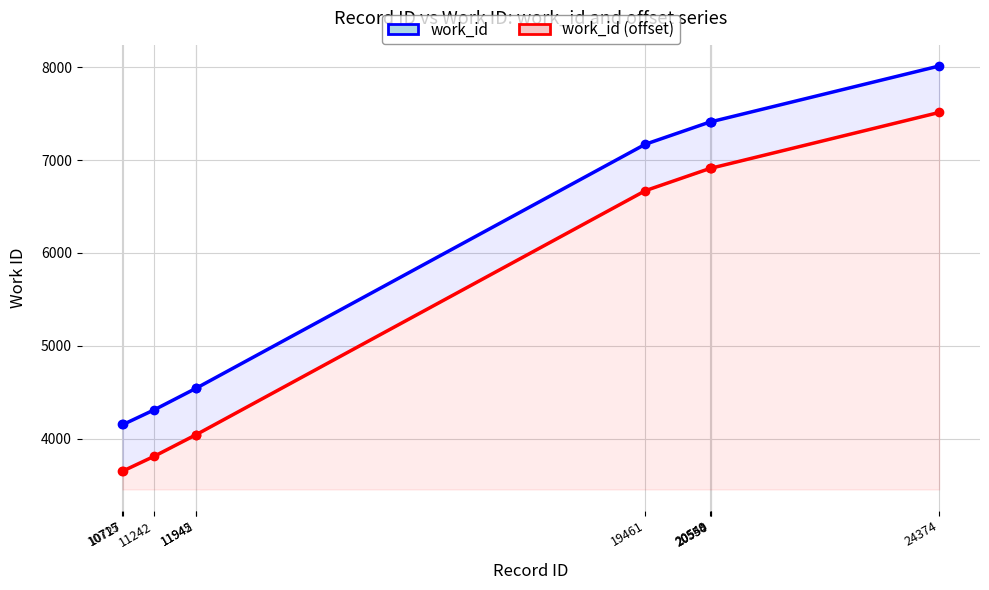

Reading left to right, list all the values displayed in this chart.

work_id: 4153	4153	4309	4541	4542	7170	7411	7411	7411	8012
work_id (offset): 3653	3653	3809	4041	4042	6670	6911	6911	6911	7512